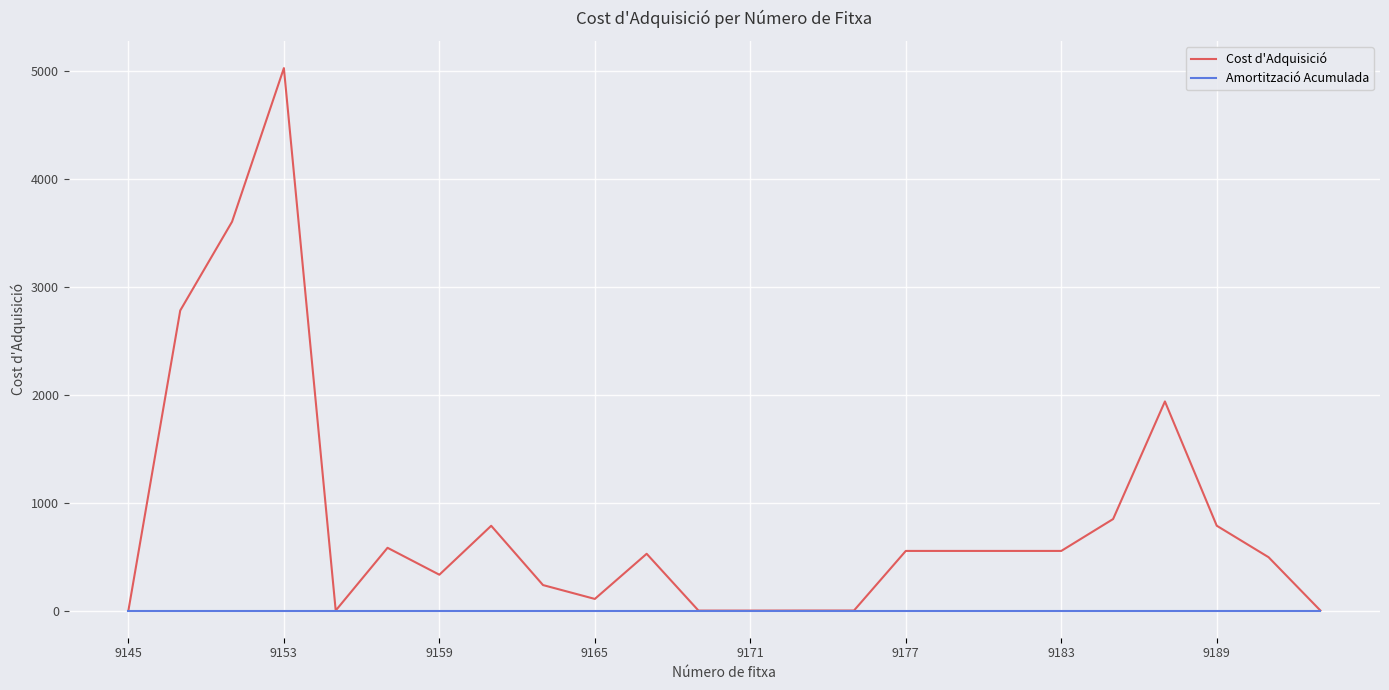

What is the average value of the Cost d'Adquisició series?

845.0